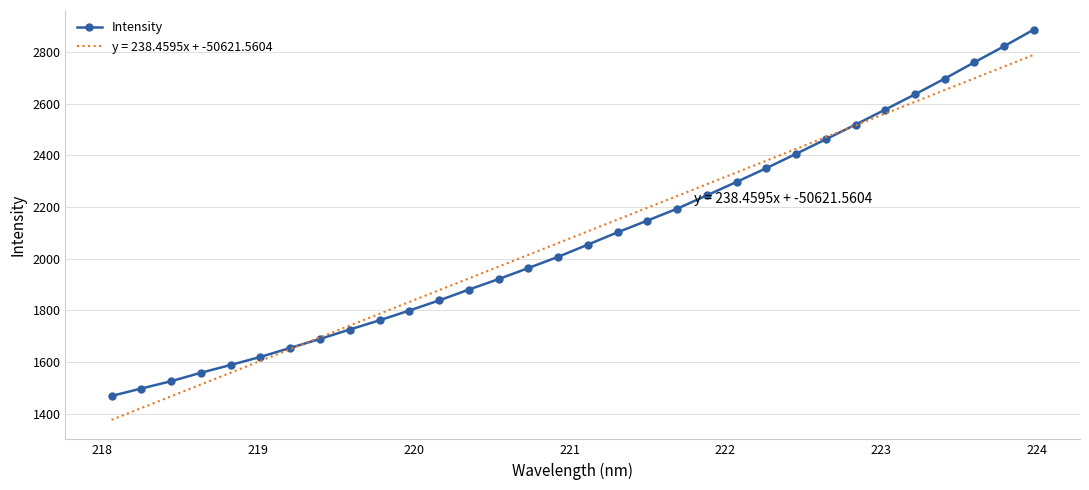

Which series has the widest spread of values?

Intensity